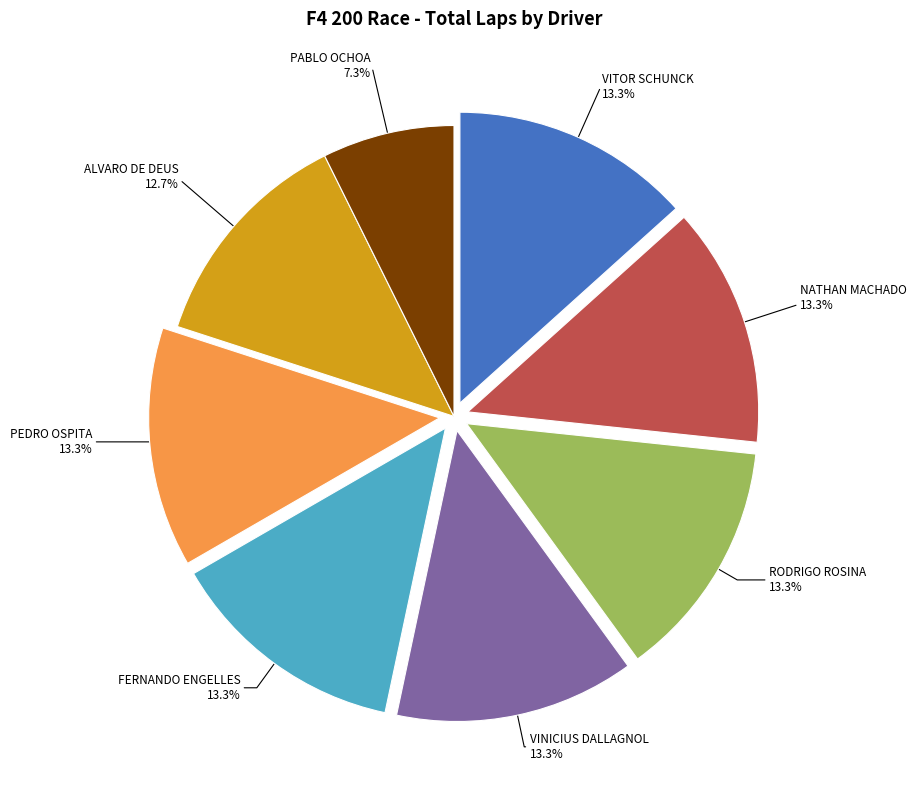

The RODRIGO ROSINA slice represents 3% of the pie. True or false?

False